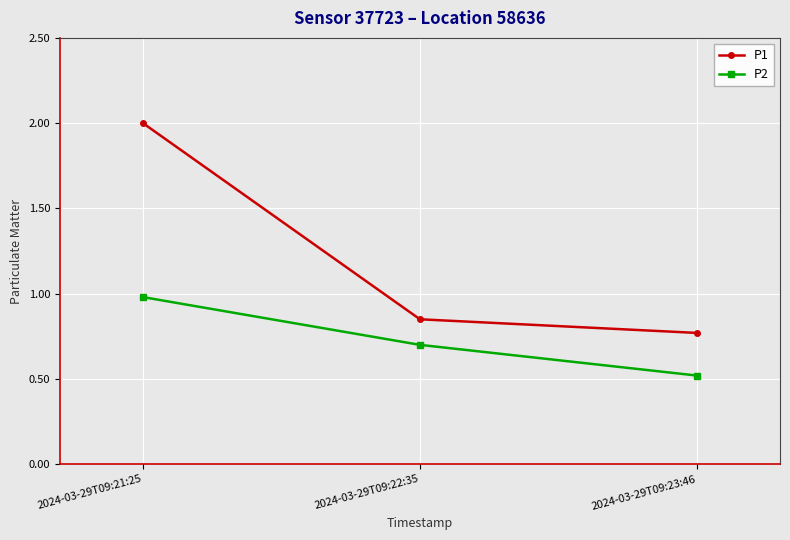

Which series has the largest range (max minus min)?

P1